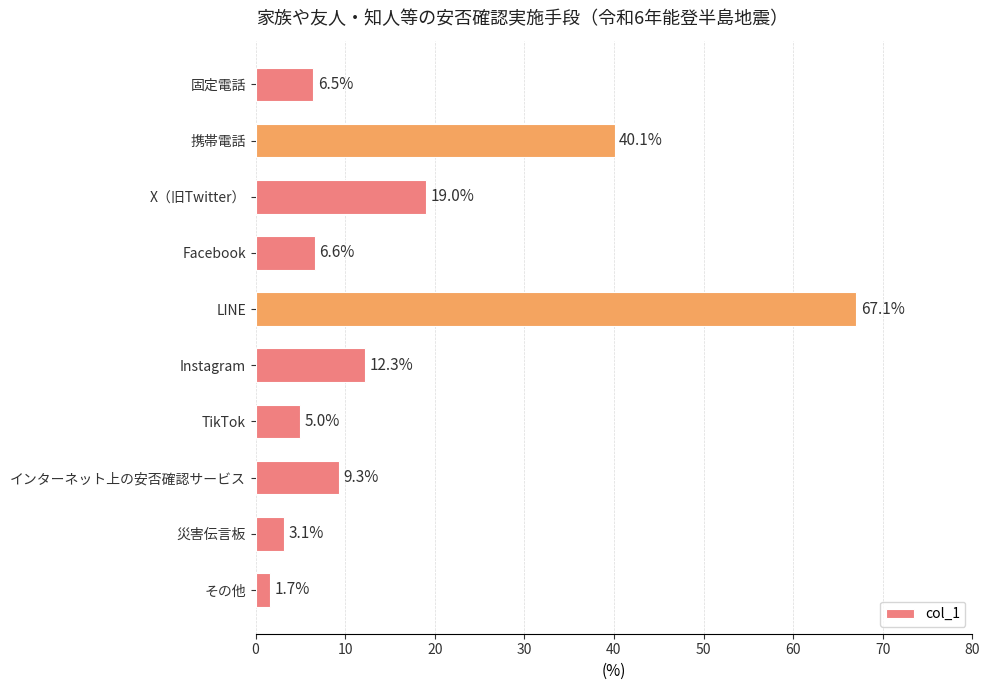

What is the change in value from 固定電話 to インターネット上の安否確認サービス?

+2.8